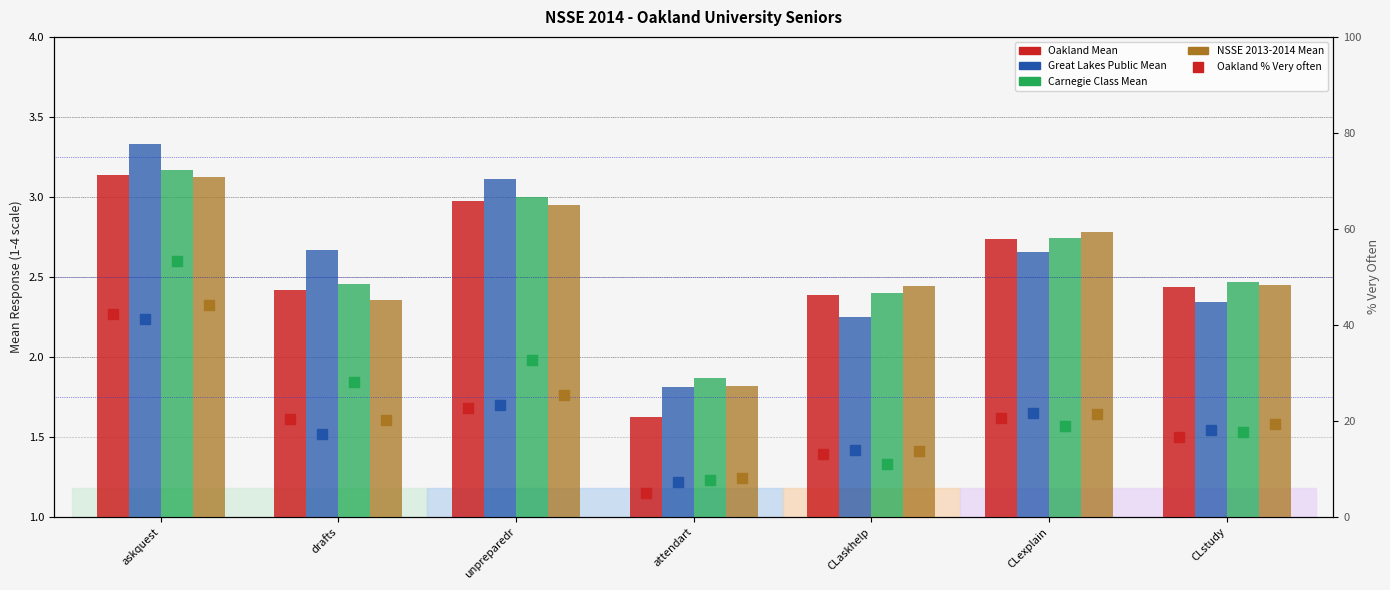

True or false: Oakland Mean has a value of 4.7 at askquest.

False